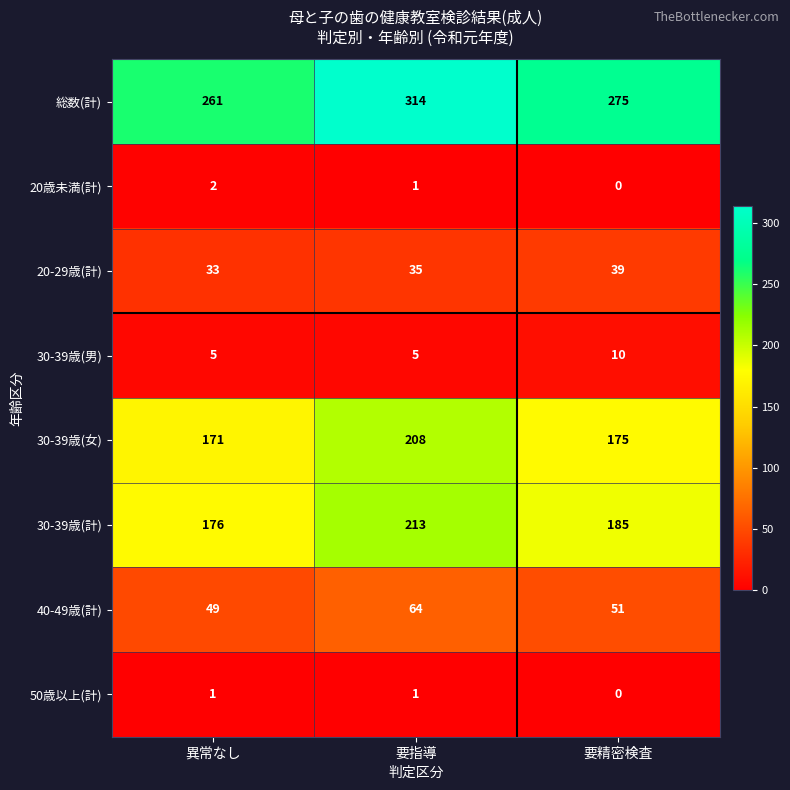

How many categories are shown in the chart?

3